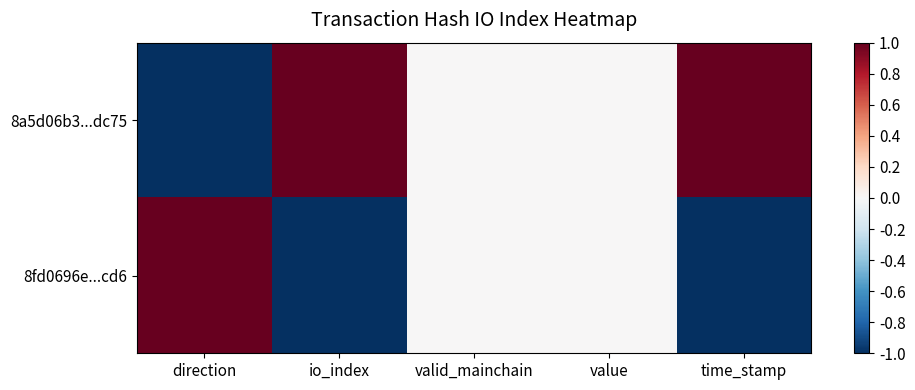

Reading left to right, list all the values displayed in this chart.

8a5d06b3...dc75: direction=-1	io_index=1	valid_mainchain=0	value=0	time_stamp=1
8fd0696e...cd6: direction=1	io_index=-1	valid_mainchain=0	value=0	time_stamp=-1